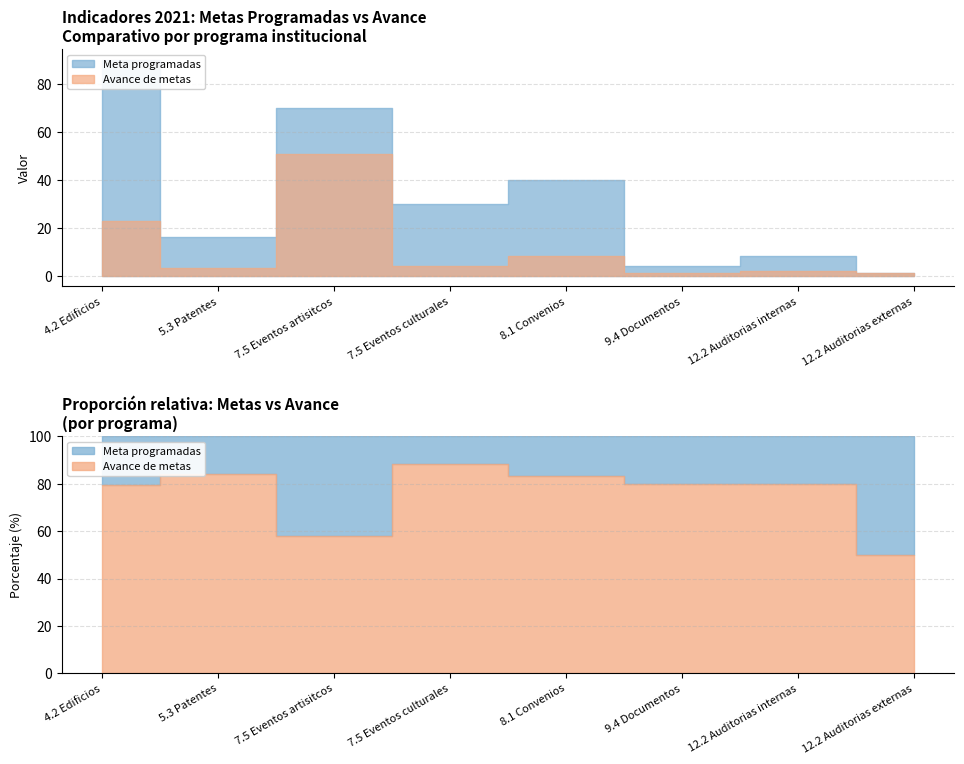

What is the average value of the Avance de metas series?

12